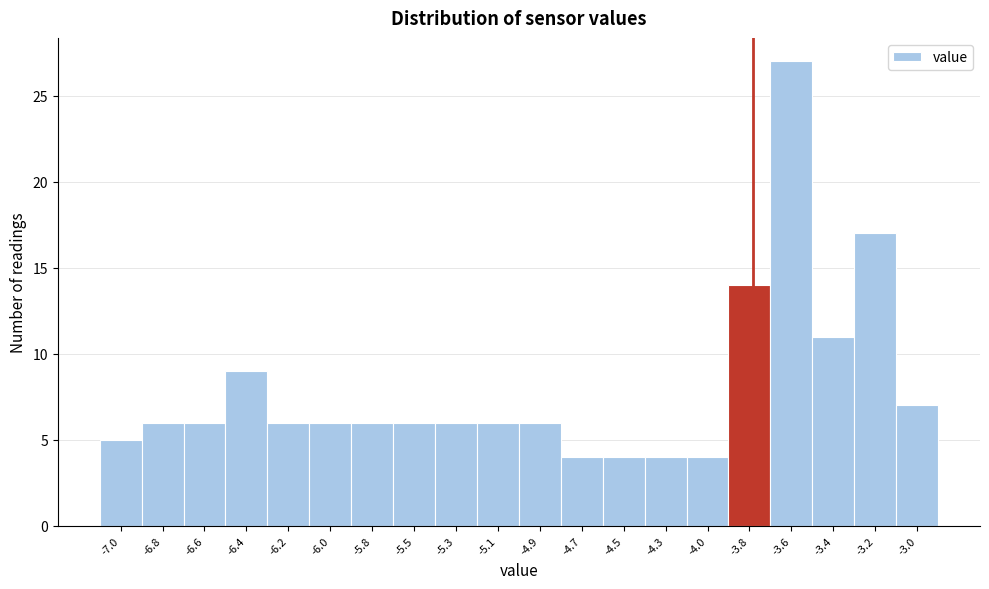

Reading left to right, list all the values displayed in this chart.

-7.0=5	-6.8=6	-6.6=6	-6.4=9	-6.2=6	-6.0=6	-5.8=6	-5.5=6	-5.3=6	-5.1=6	-4.9=6	-4.7=4	-4.5=4	-4.3=4	-4.0=4	-3.8=14	-3.6=27	-3.4=11	-3.2=17	-3.0=7